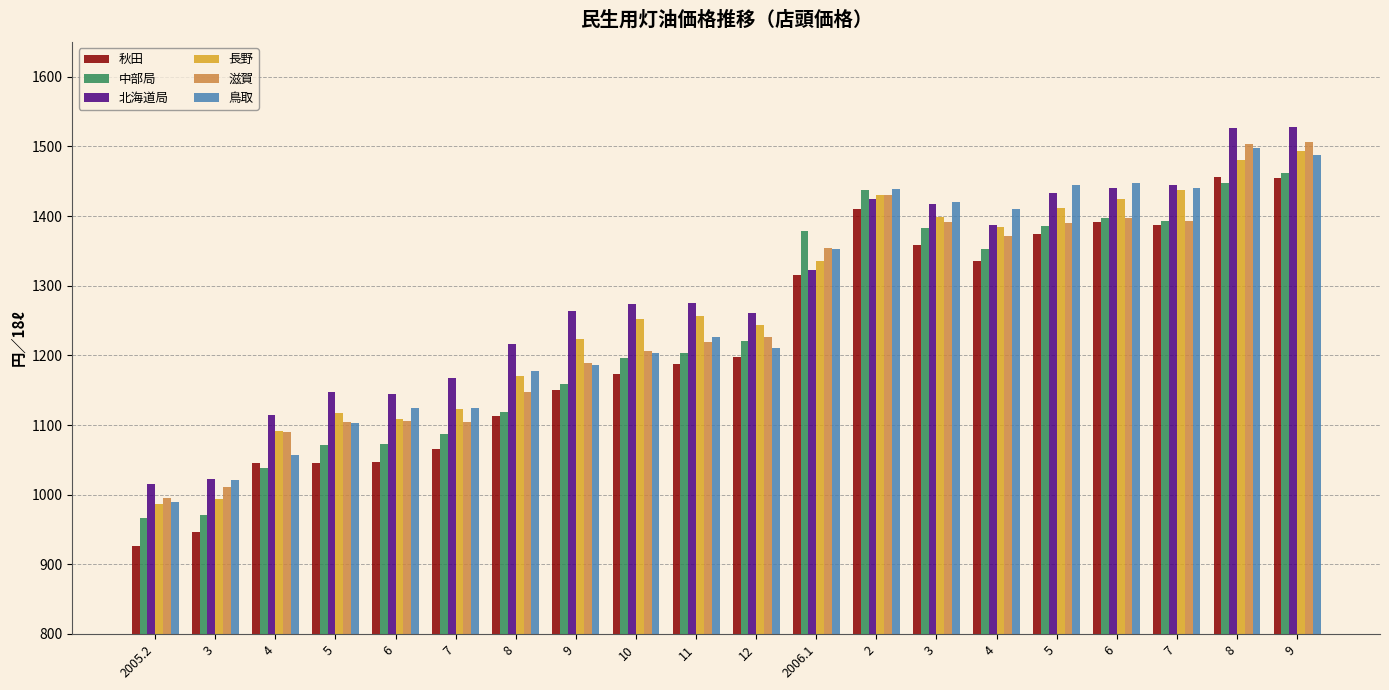

Does the chart contain any negative values?

No